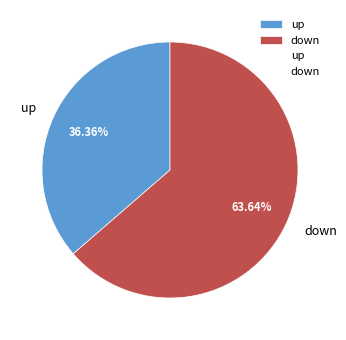

Approximately how many times larger is the value at up compared to down?

0.6